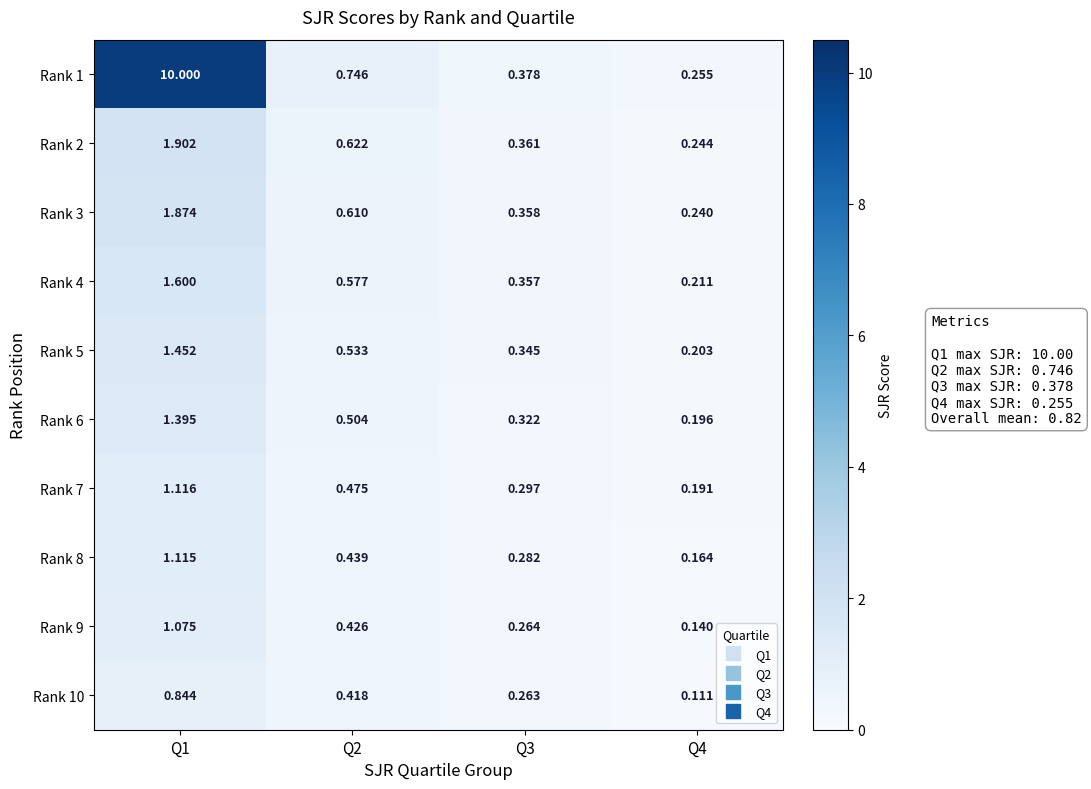

Is the value of Rank 7 at Q2 greater than the value of Rank 9 at Q4?

Yes